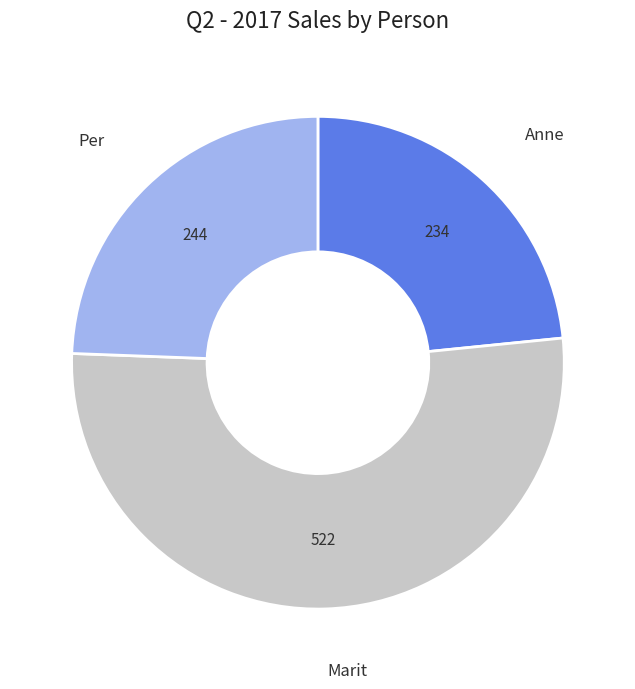

Does any single category account for the majority?

Yes